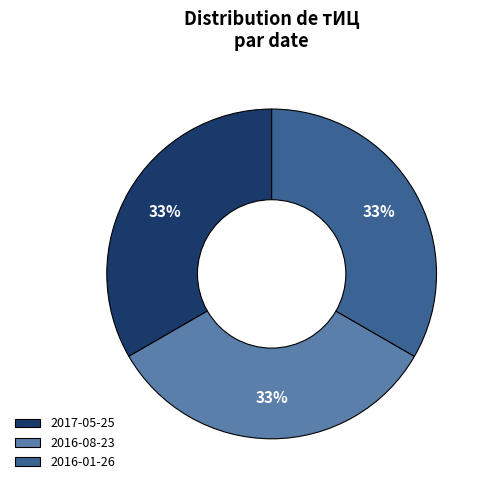

Combined, do 2017-05-25 and 2016-08-23 account for over 50%?

Yes